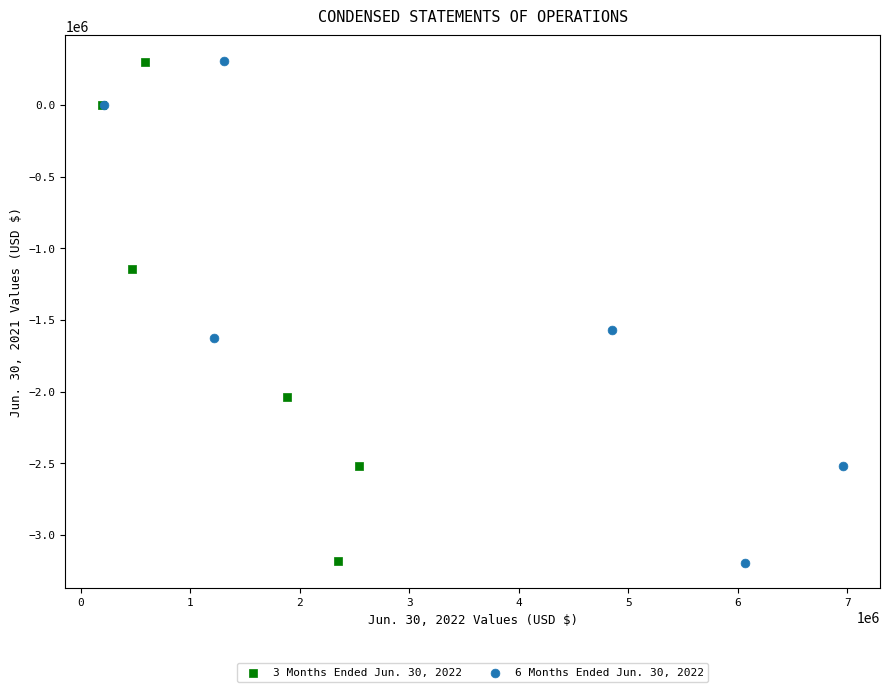

Which series has the largest Y range (max minus min)?

6 Months Ended Jun. 30, 2022